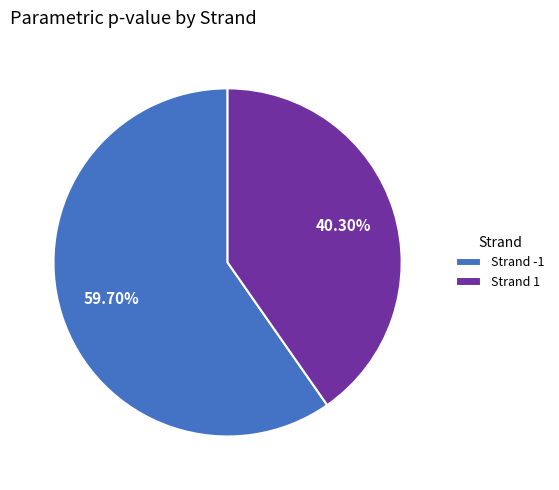

Count the number of slices in the pie.

2